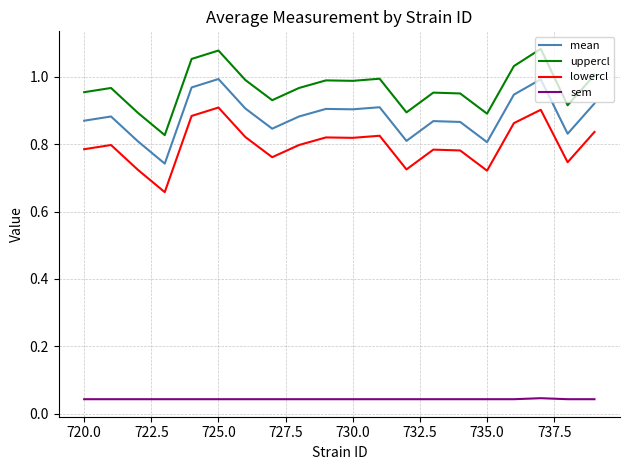

What is the difference between the maximum and minimum values in the uppercl series?

0.3